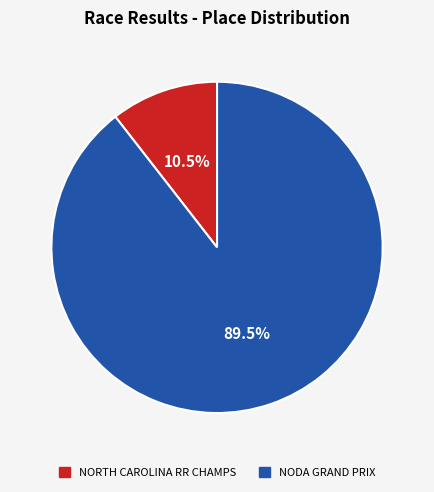

Is there any slice that represents more than half of the pie?

Yes